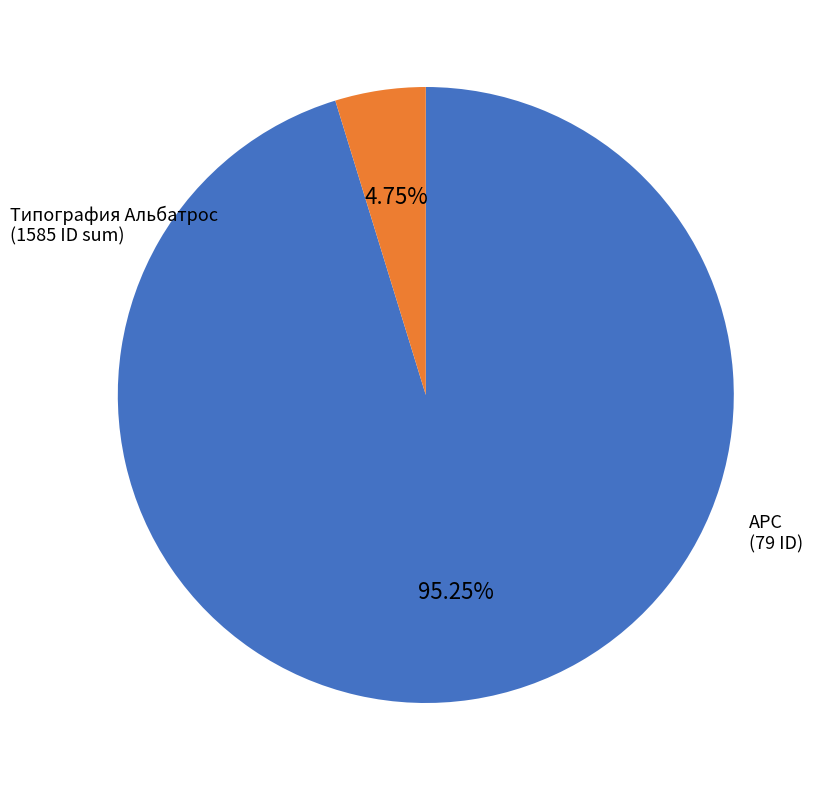

Does any single category account for the majority?

Yes